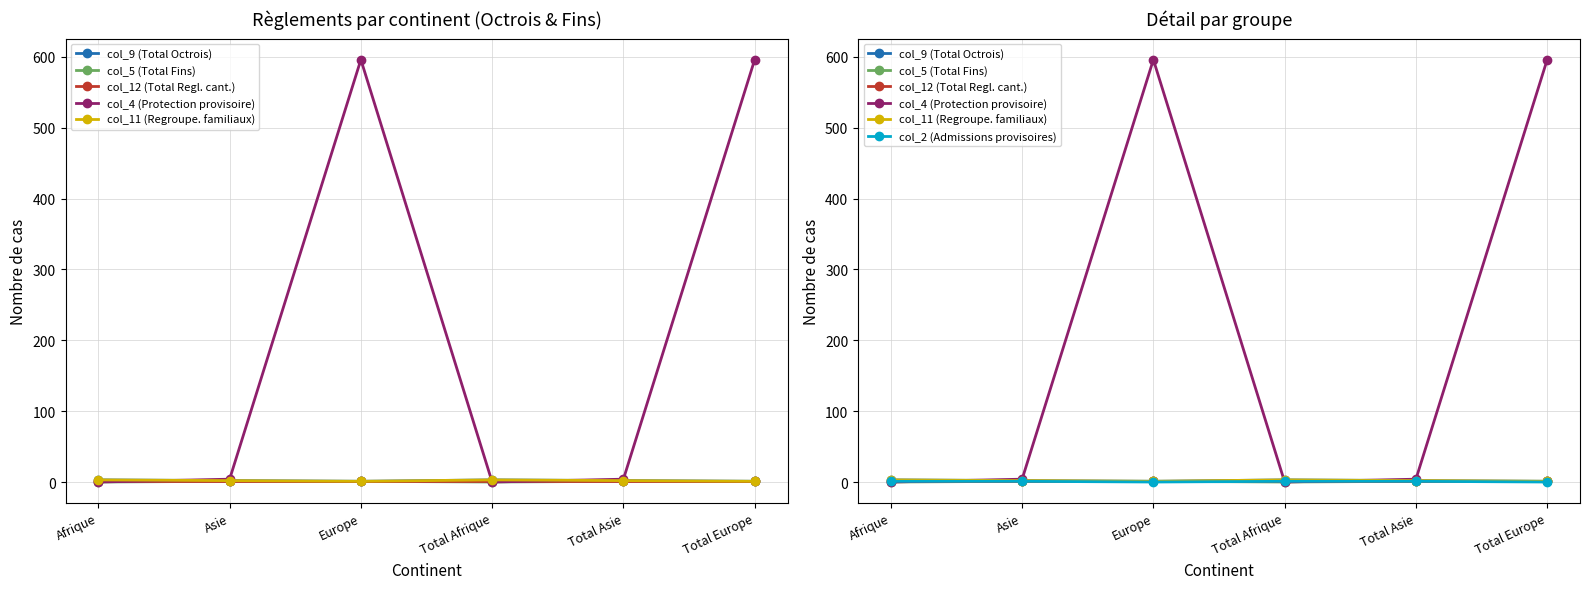

Reading left to right, what are all the values shown in this chart?

col_9 (Total Octrois): Afrique=3	Asie=2	Europe=1	Total Afrique=3	Total Asie=2	Total Europe=1
col_5 (Total Fins): Afrique=0	Asie=1	Europe=1	Total Afrique=0	Total Asie=1	Total Europe=1
col_12 (Total Regl. cant.): Afrique=1	Asie=1	Europe=1	Total Afrique=1	Total Asie=1	Total Europe=1
col_4 (Protection provisoire): Afrique=0	Asie=4	Europe=596	Total Afrique=0	Total Asie=4	Total Europe=596
col_11 (Regroupe. familiaux): Afrique=3	Asie=2	Europe=1	Total Afrique=3	Total Asie=2	Total Europe=1
col_2 (Admissions provisoires): Afrique=1	Asie=1	Europe=0	Total Afrique=1	Total Asie=1	Total Europe=0